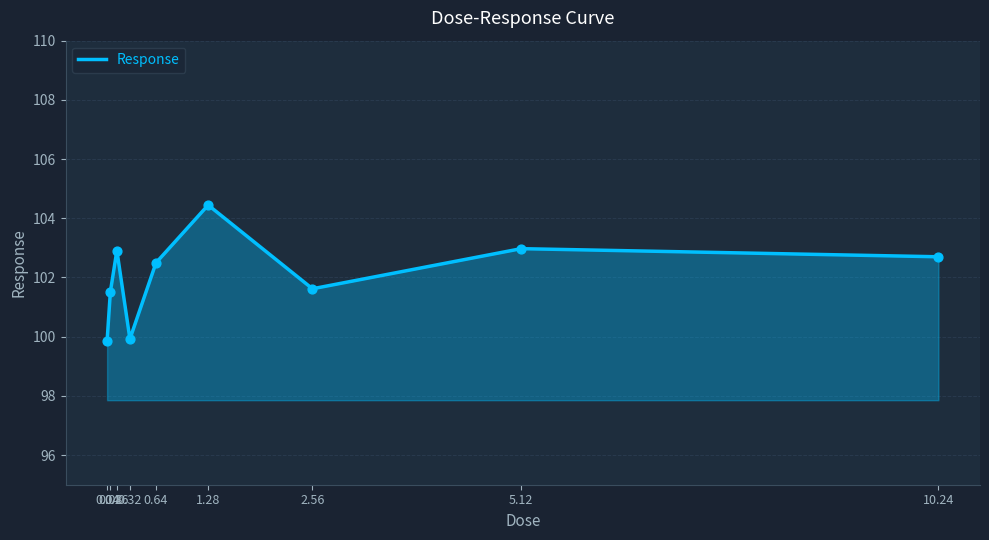

What is the change in value from 0.04 to 5.12?

+3.1